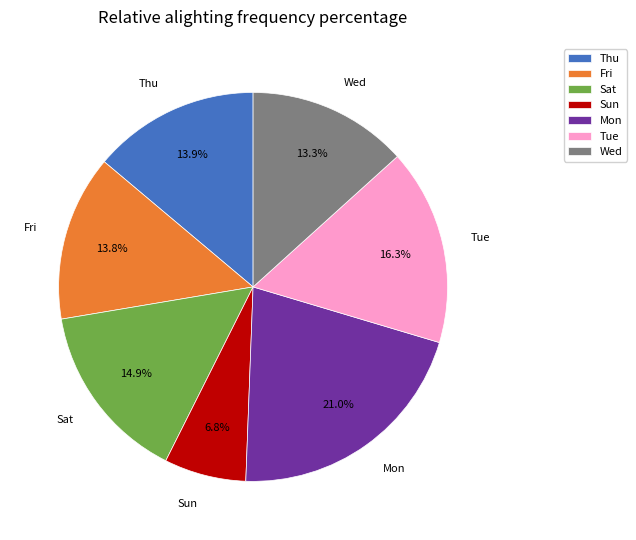

Count the number of slices in the pie.

7